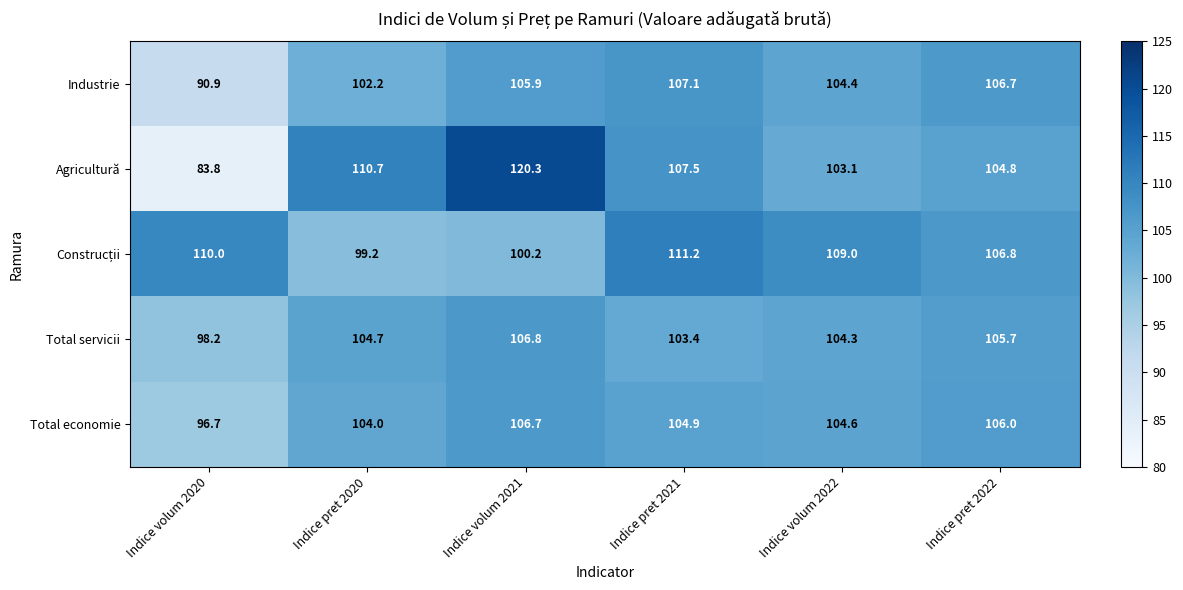

The Agricultură series shows 120.3 at Indice volum 2021. True or false?

True